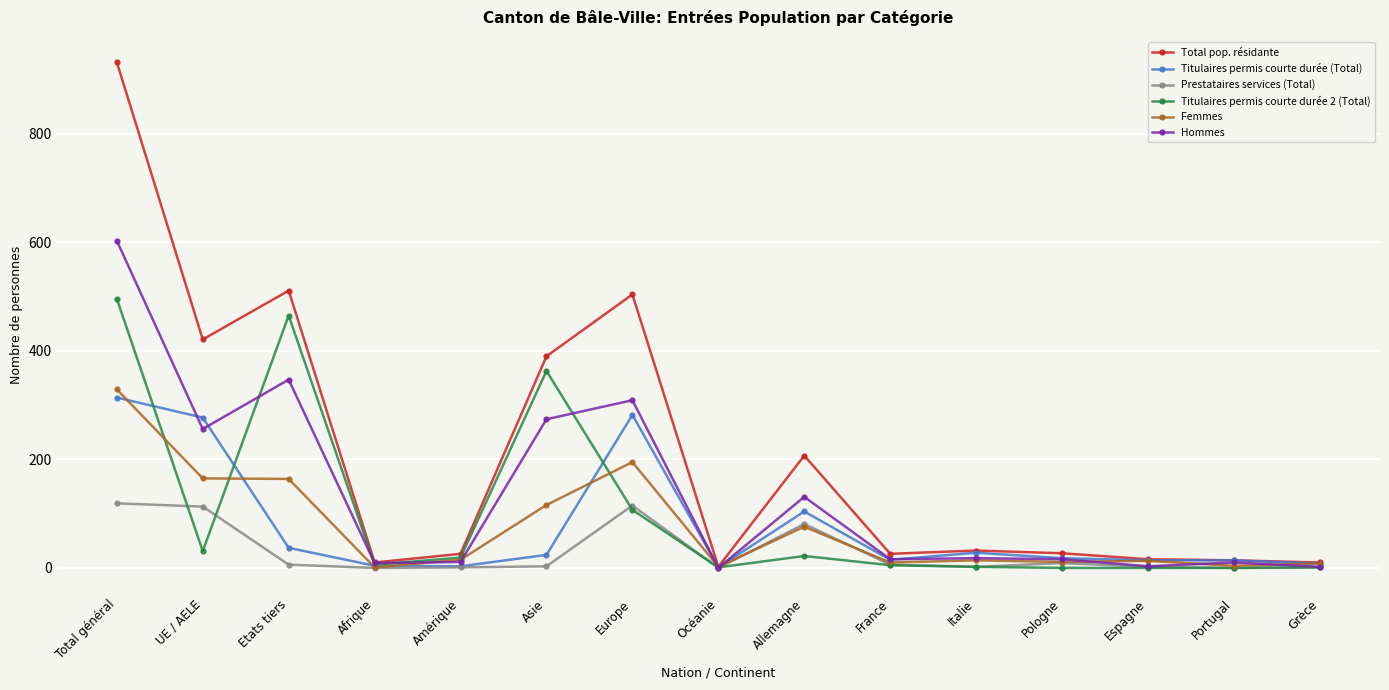

What are all the series names shown in the legend?

Total pop. résidante, Titulaires permis courte durée (Total), Prestataires services (Total), Titulaires permis courte durée 2 (Total), Femmes, Hommes